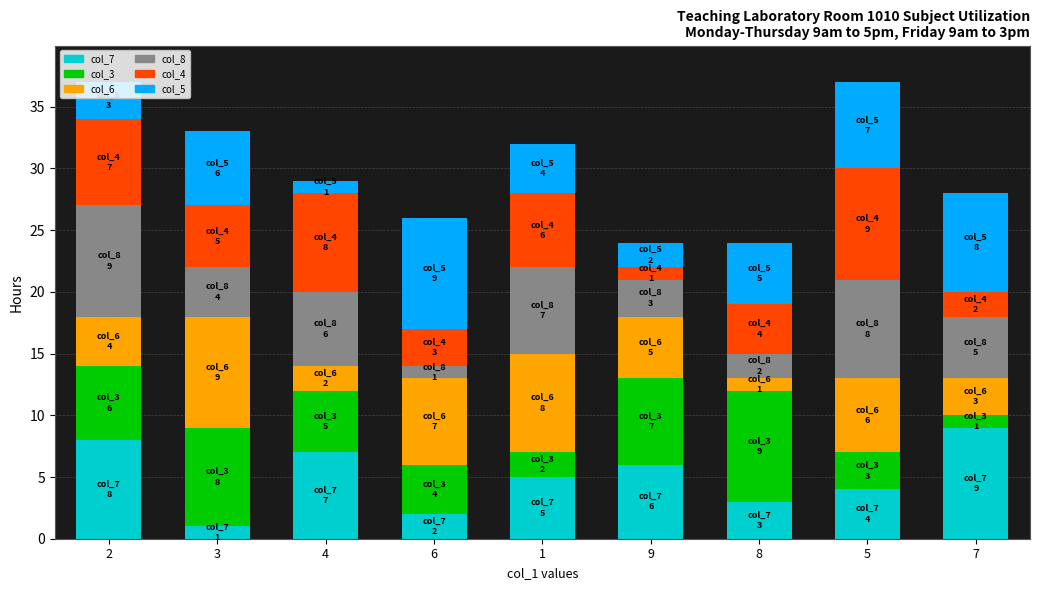

Rank the categories by col_7 value from highest to lowest.

7, 2, 4, 9, 1, 5, 8, 6, 3